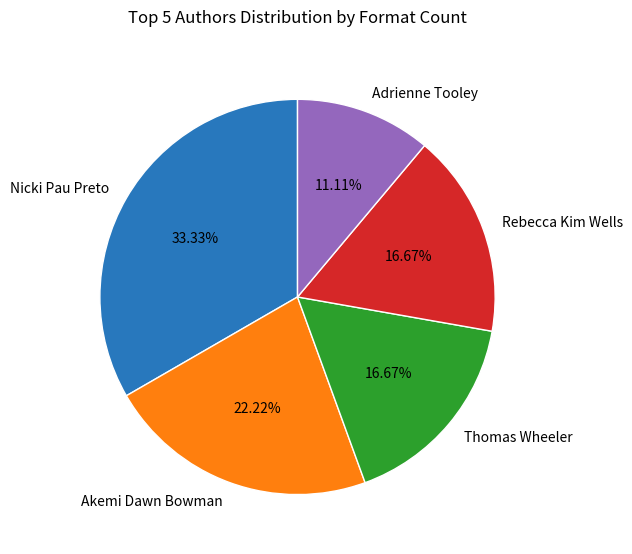

To the nearest percent, what portion does Akemi Dawn Bowman represent?

22%